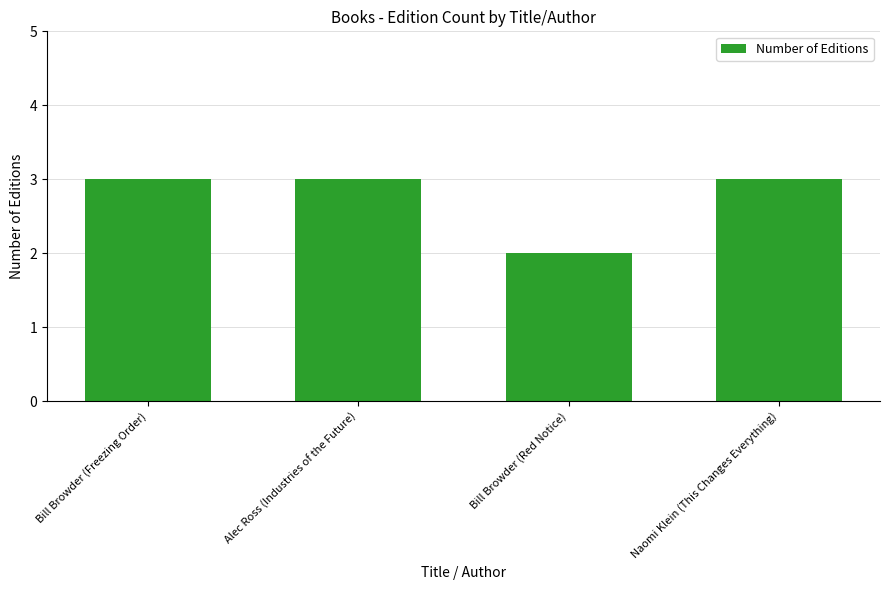

Read the value at Alec Ross (Industries of the Future).

3